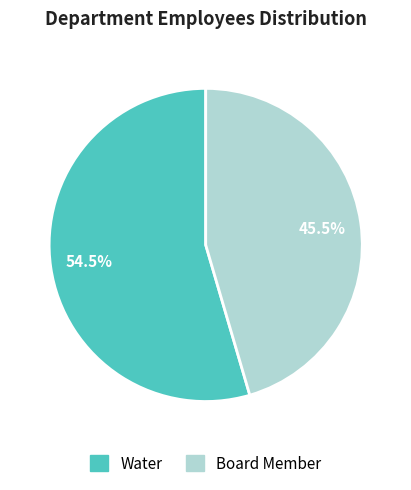

Does any single category account for the majority?

Yes